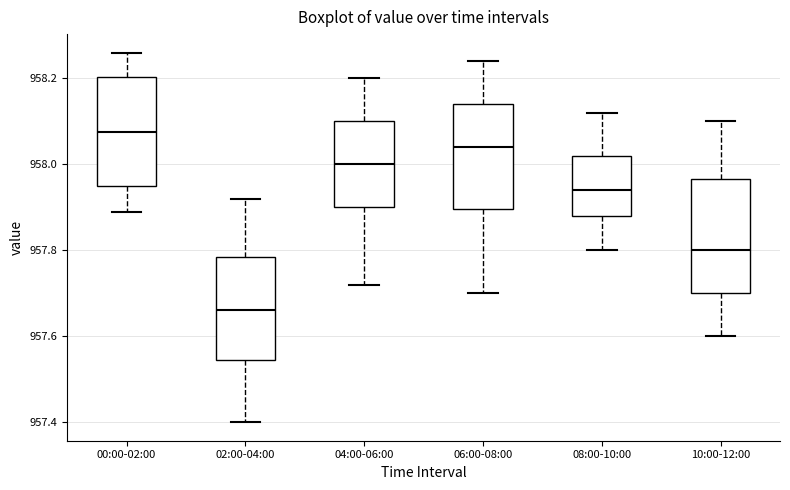

Which box has the lowest median line?

02:00-04:00